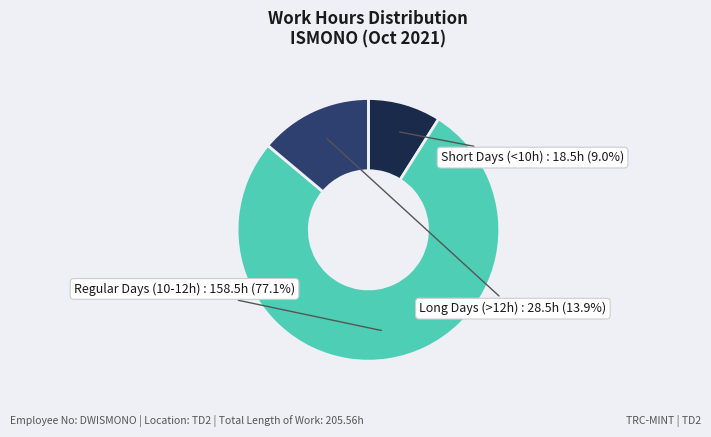

Does any single category account for the majority?

Yes